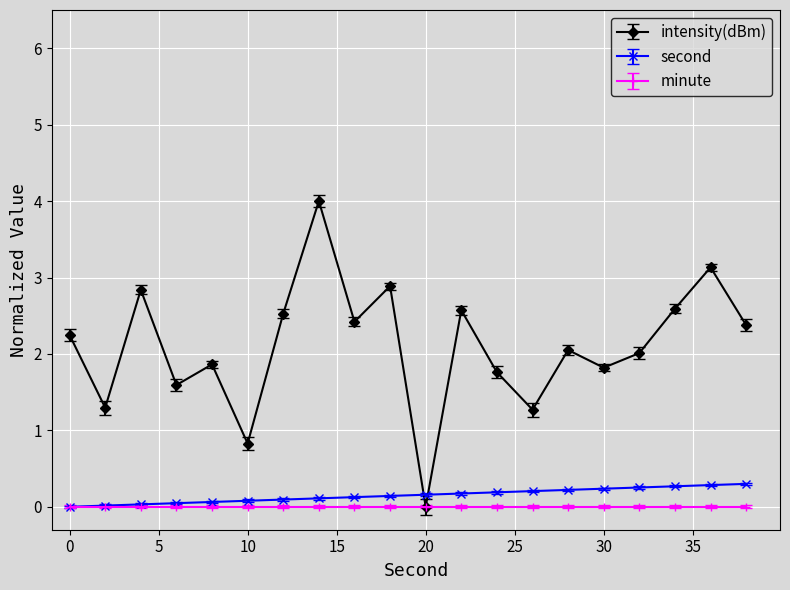

Which series has the largest total across all categories?

intensity(dBm)